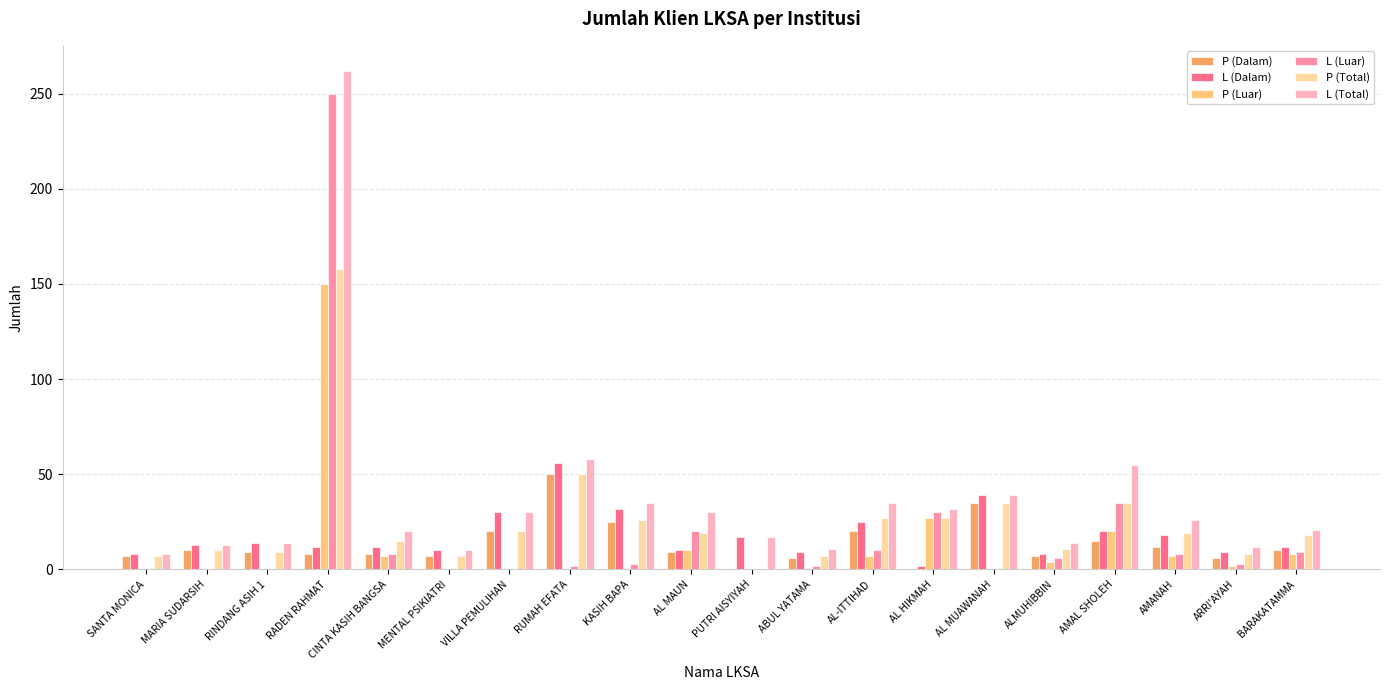

The value of L (Dalam) at MENTAL PSIKIATRI is 10. True or false?

True